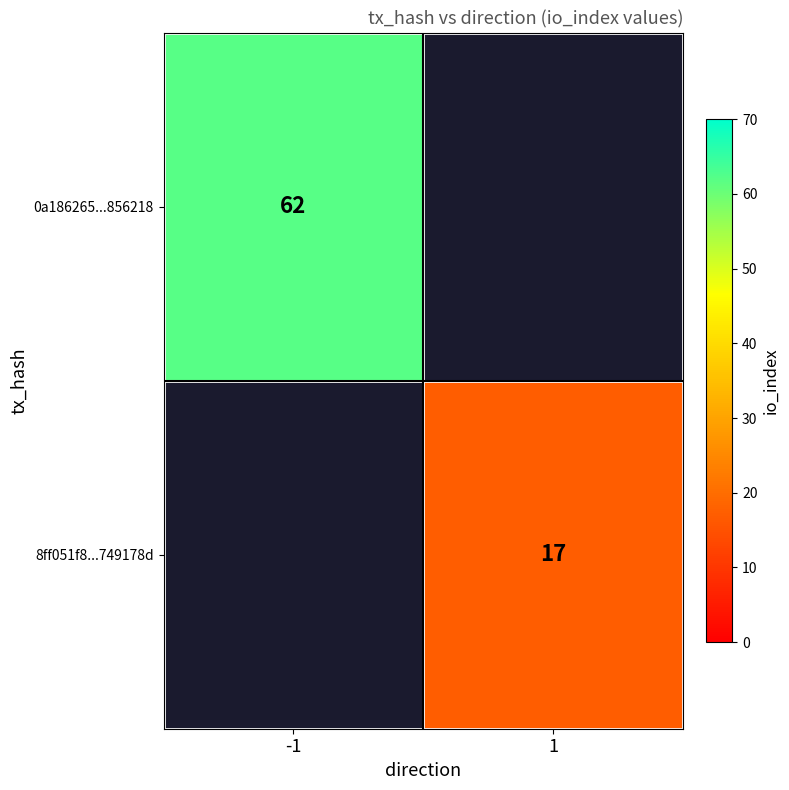

What is the spread (max minus min) of values at 1?

17